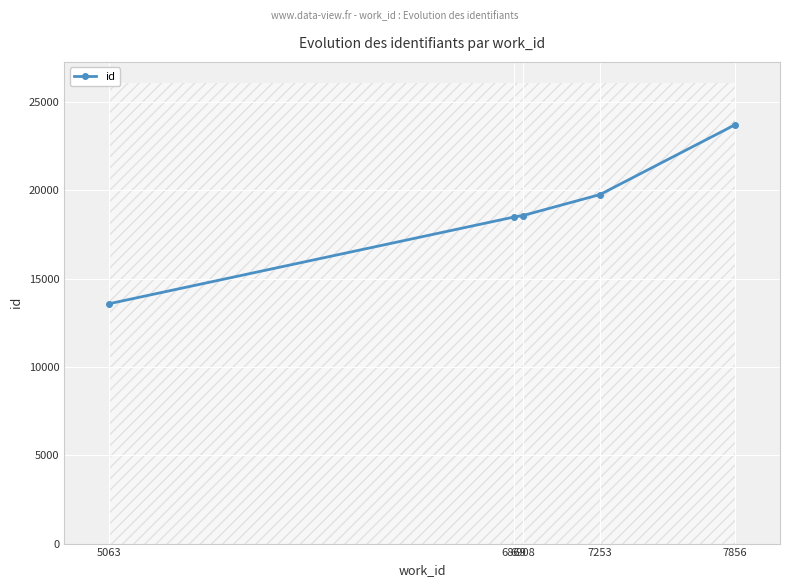

Approximately how many times larger is the value at 7856 compared to 6908?

1.3